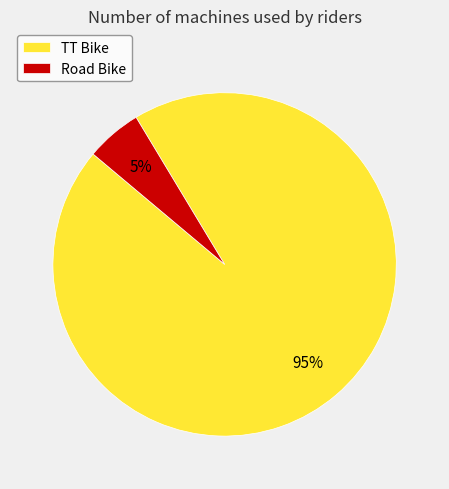

The TT Bike slice represents 95% of the pie. True or false?

True